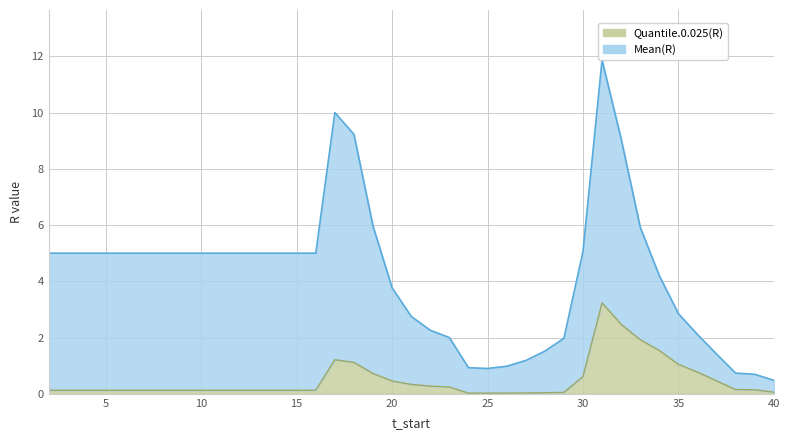

Reading left to right, list all the values displayed in this chart.

Quantile.0.025(R): 0.1	0.1	0.1	0.1	0.1	0.1	0.1	0.1	0.1	0.1	0.1	0.1	0.1	0.1	0.1	1.2	1.1	0.7	0.5	0.3	0.3	0.2	0.0	0.0	0.0	0.0	0.0	0.0	0.6	3.2	2.5	1.9	1.5	1.0	0.8	0.5	0.2	0.1	0.1
Mean(R): 5.0	5.0	5.0	5.0	5.0	5.0	5.0	5.0	5.0	5.0	5.0	5.0	5.0	5.0	5.0	10.0	9.2	6.0	3.8	2.8	2.3	2.0	0.9	0.9	1.0	1.2	1.5	2.0	5.1	11.9	9.1	5.9	4.2	2.9	2.1	1.4	0.7	0.7	0.5